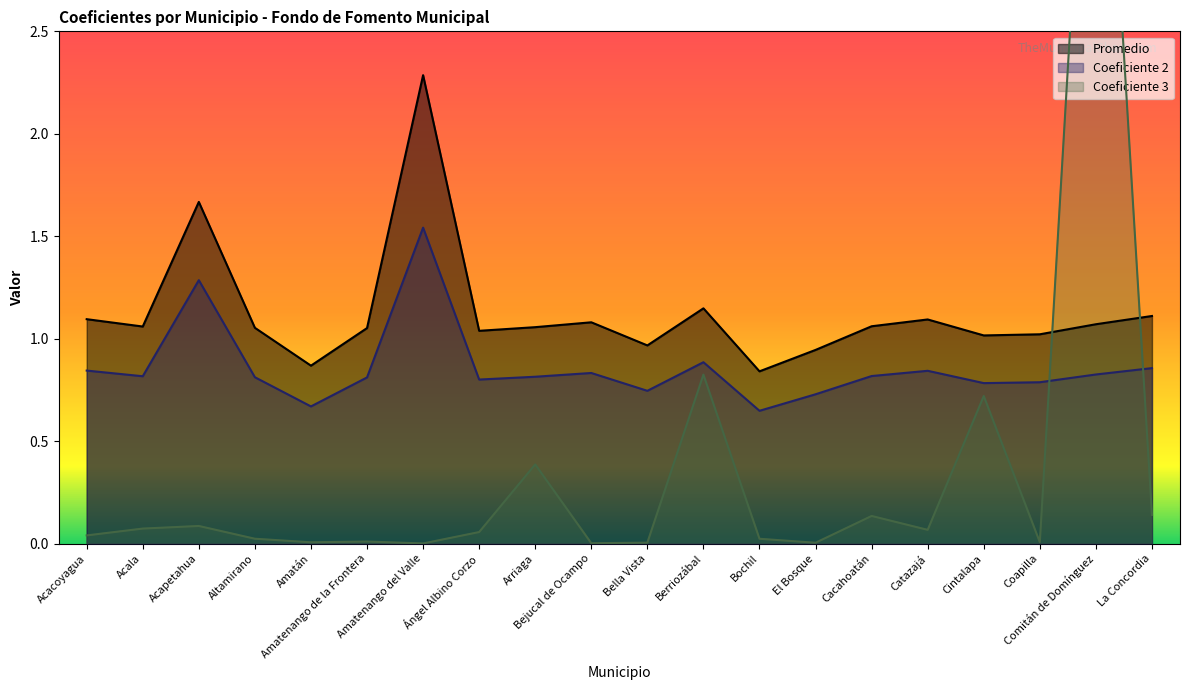

What is the sum of the Coeficiente 3 values at Berriozábal and Acapetahua?

0.9